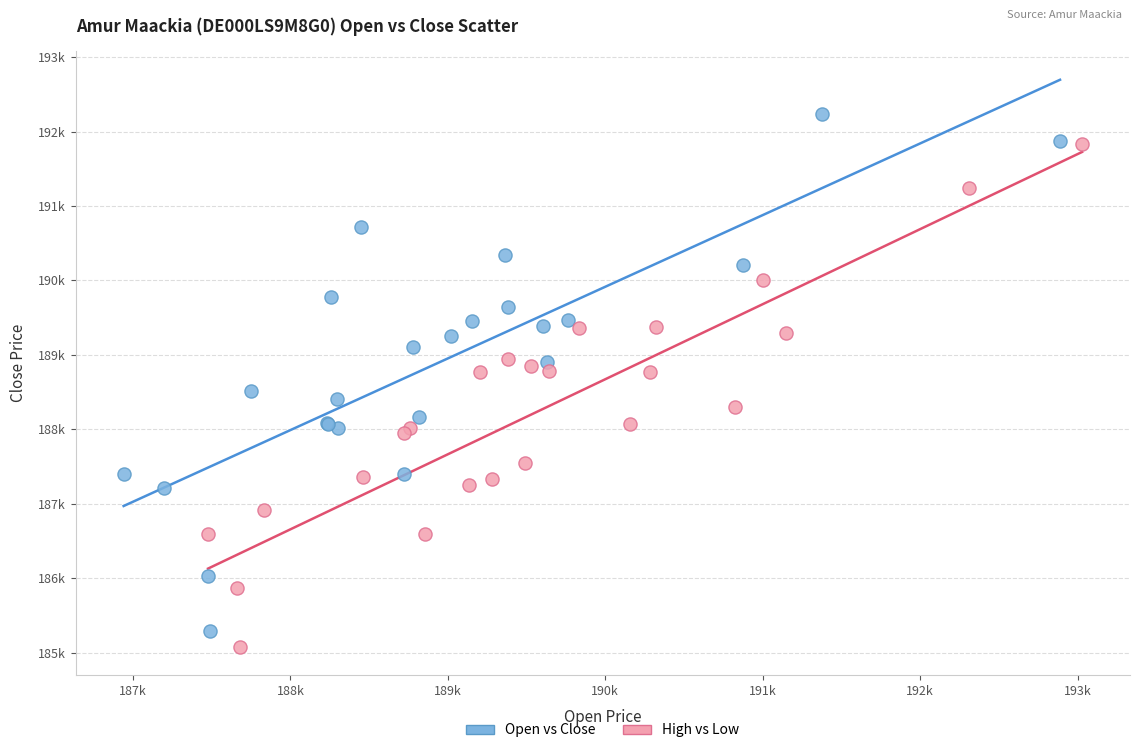

Which series reaches the minimum Y coordinate?

High vs Low